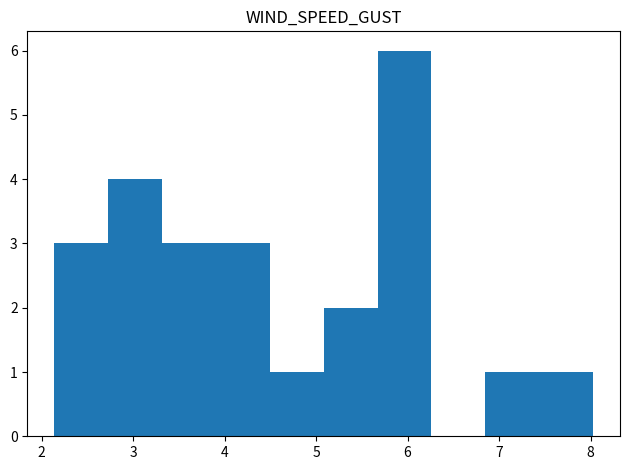

Which range on the x-axis has the tallest bar?

5.7 to 6.3